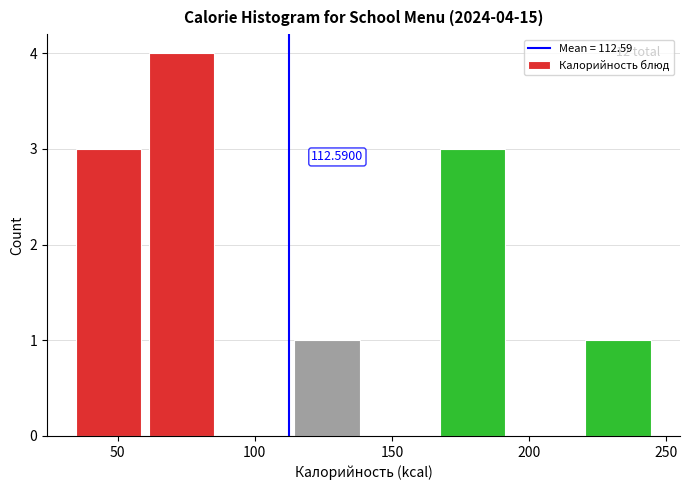

Over which range of the x-axis is the bar tallest?

60 to 90